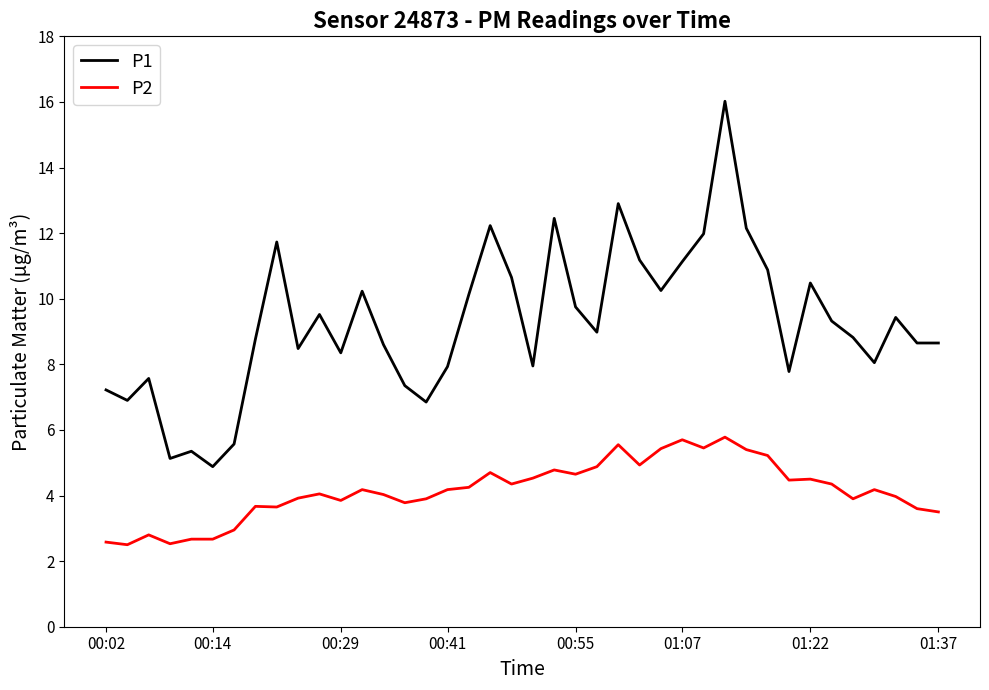

Which series has the largest range (max minus min)?

P1